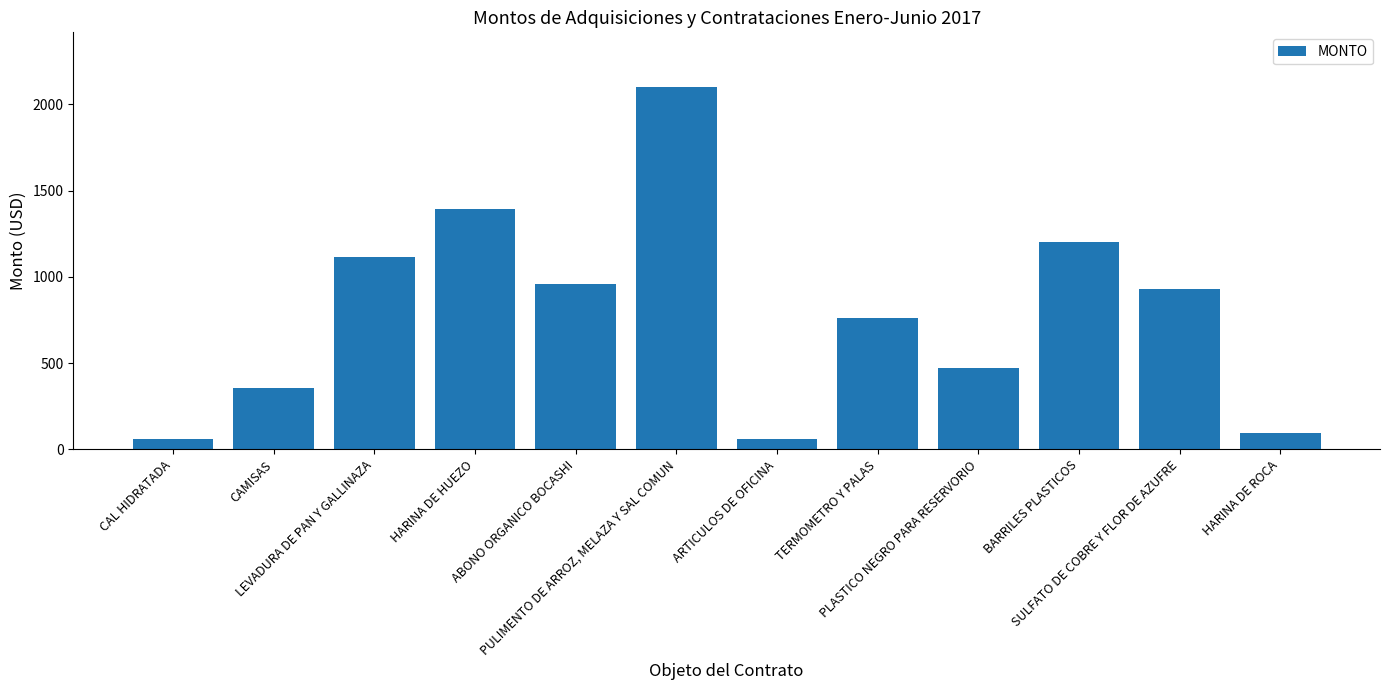

What is the difference between the maximum and minimum values?

2045.2